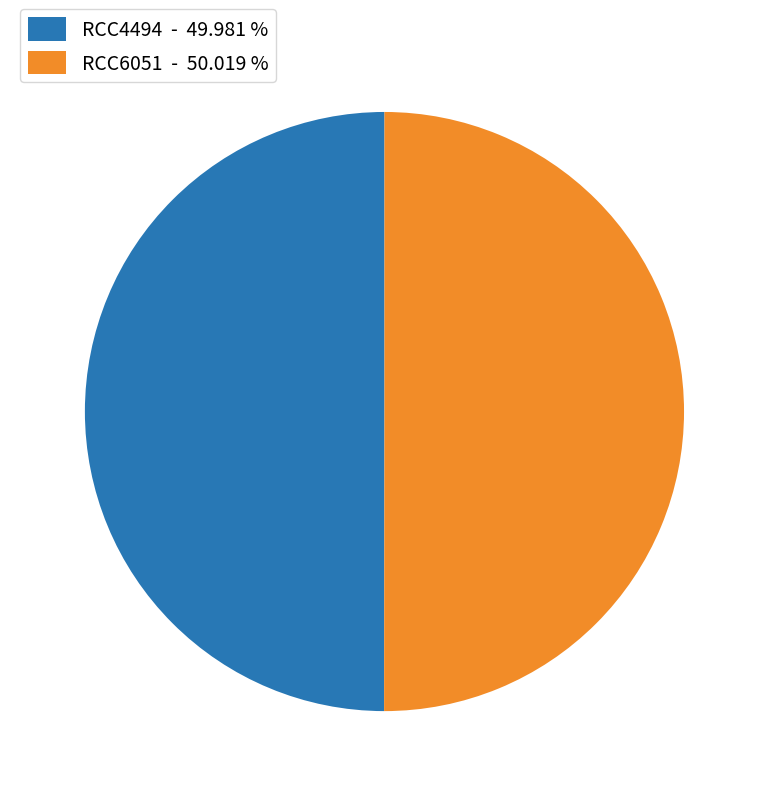

Do RCC4494 - 49.981 % and RCC6051 - 50.019 % together represent more than half of the pie?

Yes